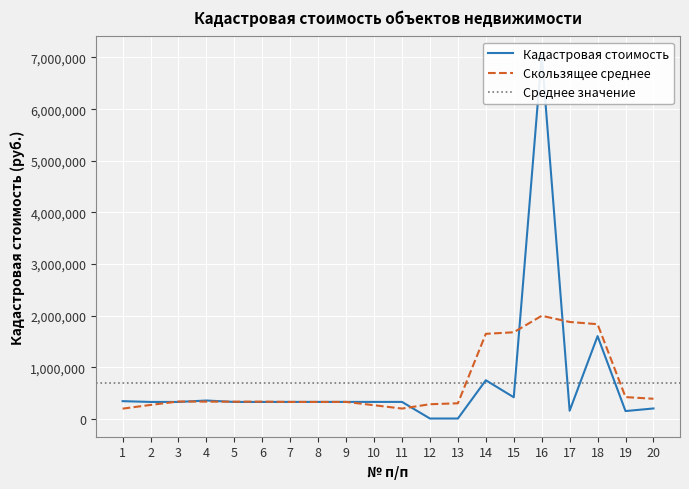

True or false: the data shows 331737.5 at 5.

True